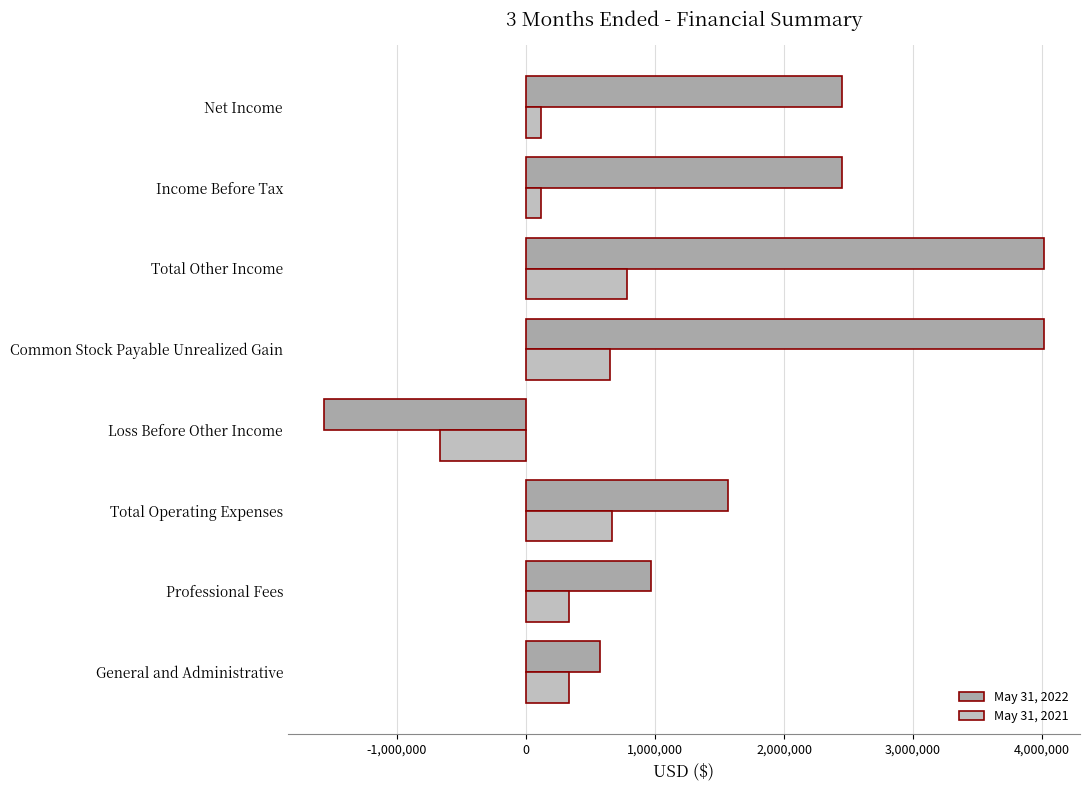

At which label does May 31, 2021 reach its minimum?

Loss Before Other Income